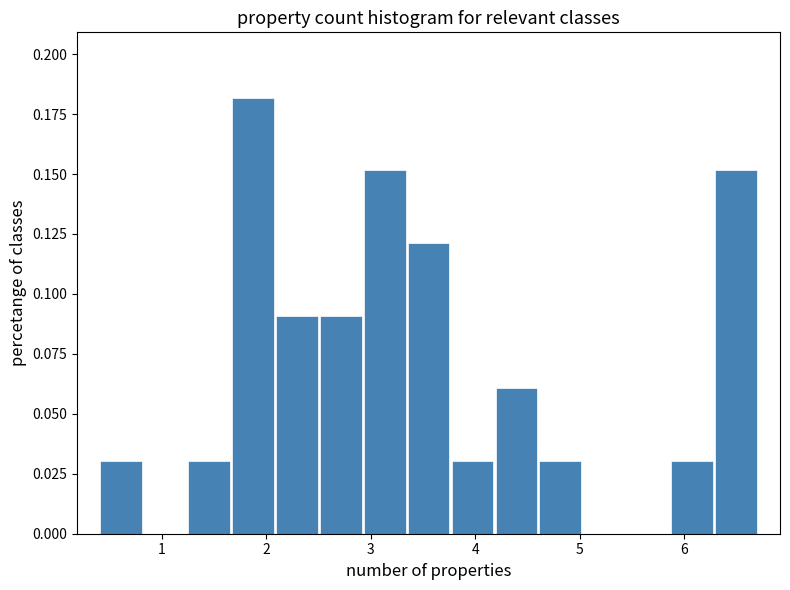

What is the height of the bar covering 1.7 to 2.1 on the x-axis? Neither the bar edges nor the heights are printed on the chart, so give them approximately, as read against the axes.

0.18